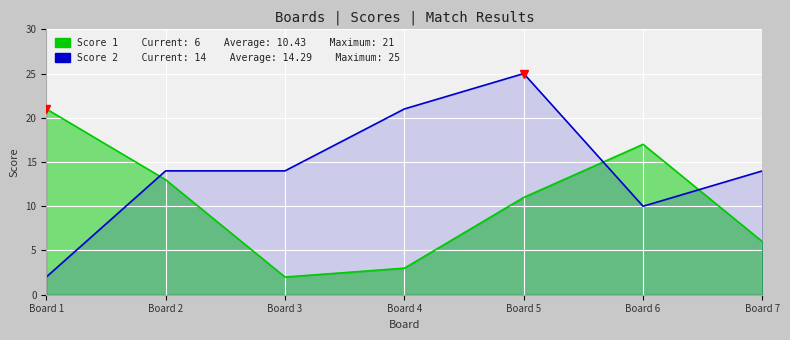

Is the value of Score 1 at Board 3 greater than the value of Score 2 at Board 3?

No